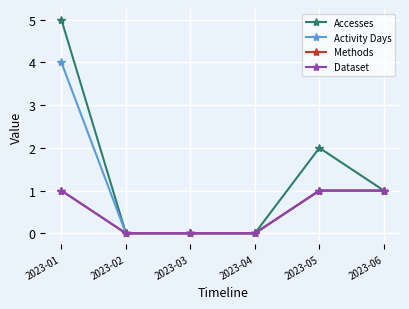

How many Accesses values are between 0 and 2?

5